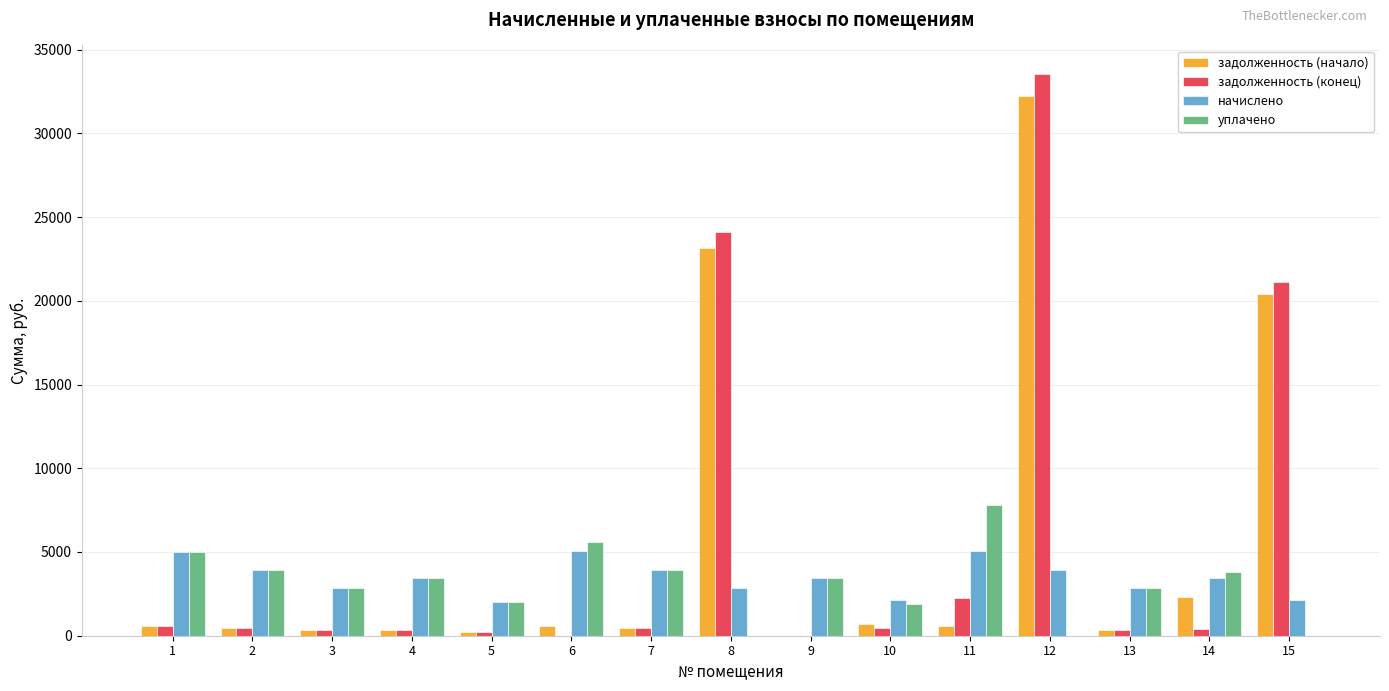

What is the sum of the уплачено values at 12 and 3?

2865.8